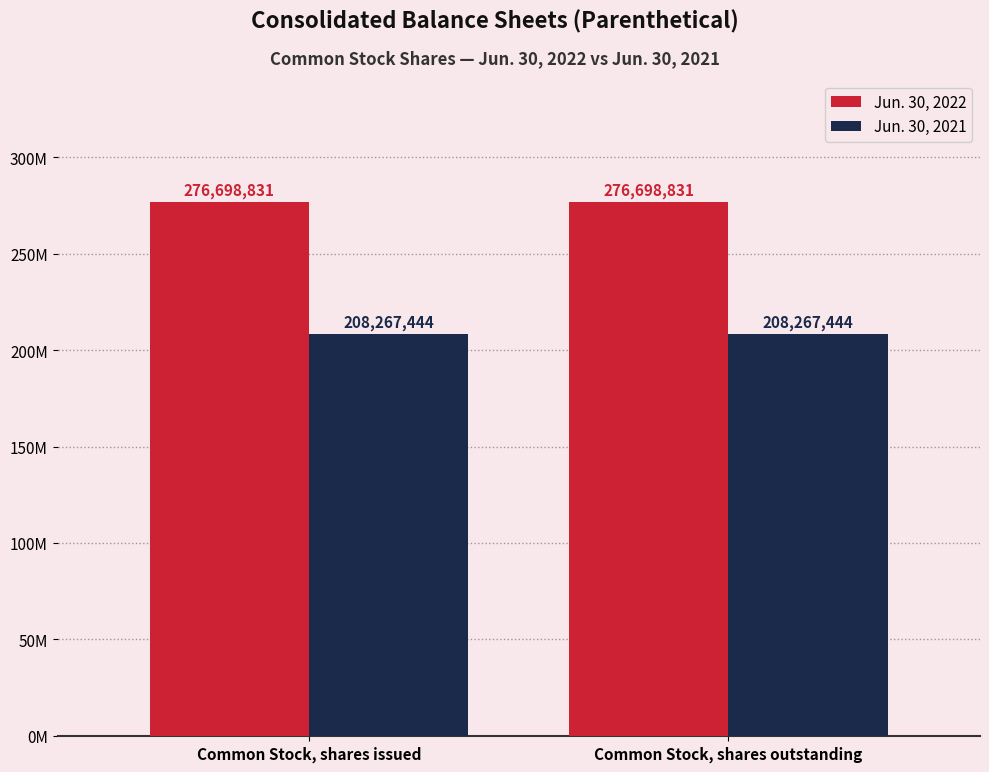

List the series in order of their peak value, lowest first.

Jun. 30, 2021, Jun. 30, 2022